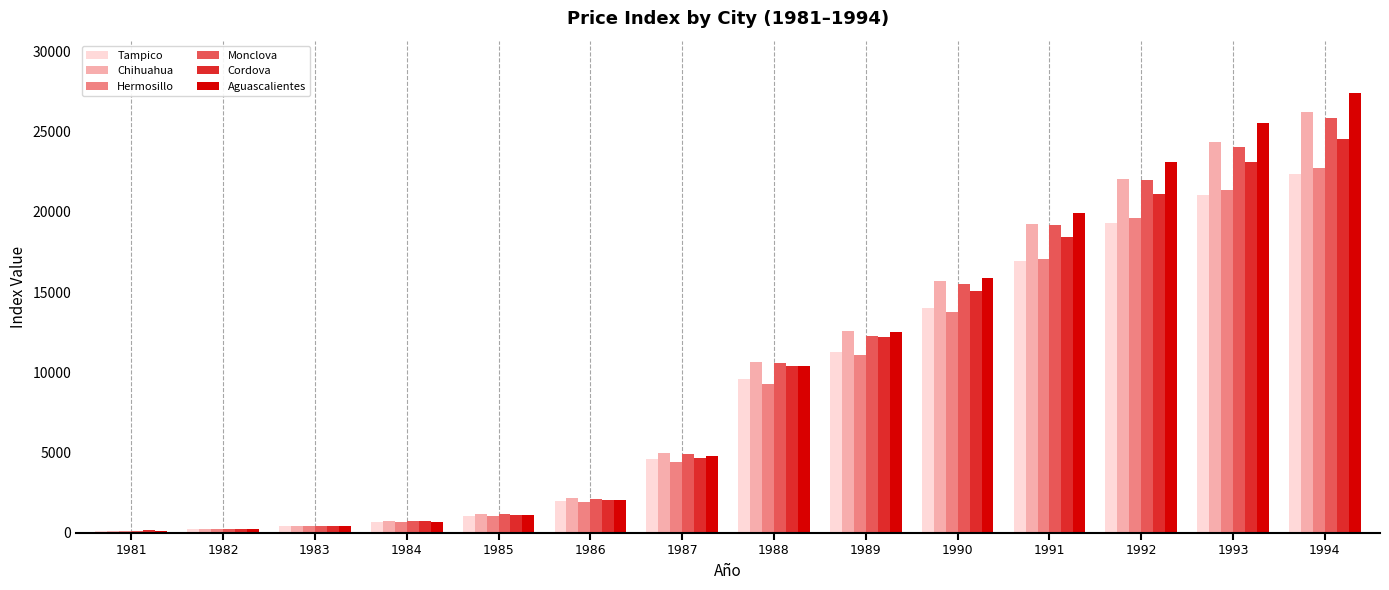

Which series has the largest range (max minus min)?

Aguascalientes